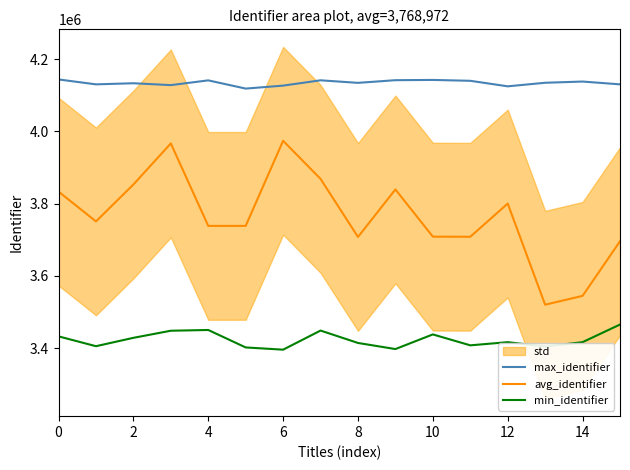

True or false: min_identifier and avg_identifier cross at least once.

False